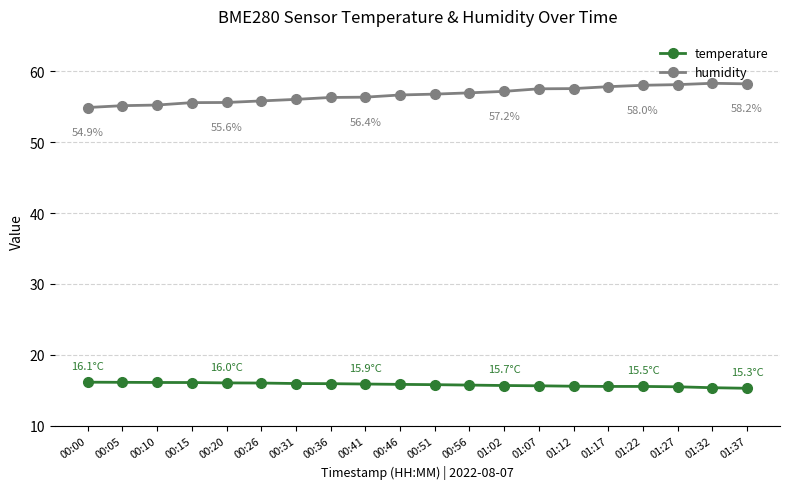

Which series has the largest total across all categories?

humidity